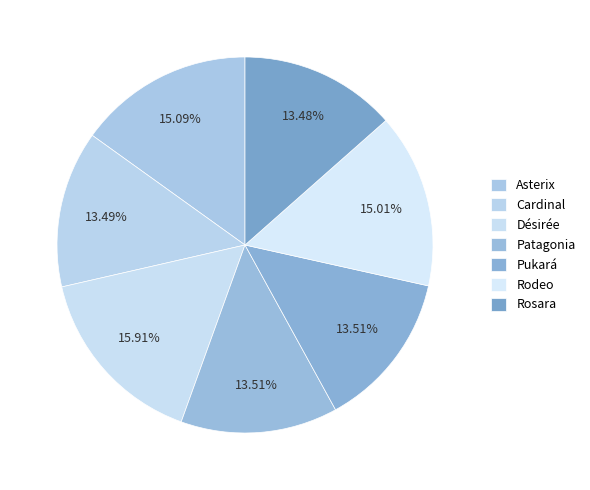

How many segments does this pie chart have?

7